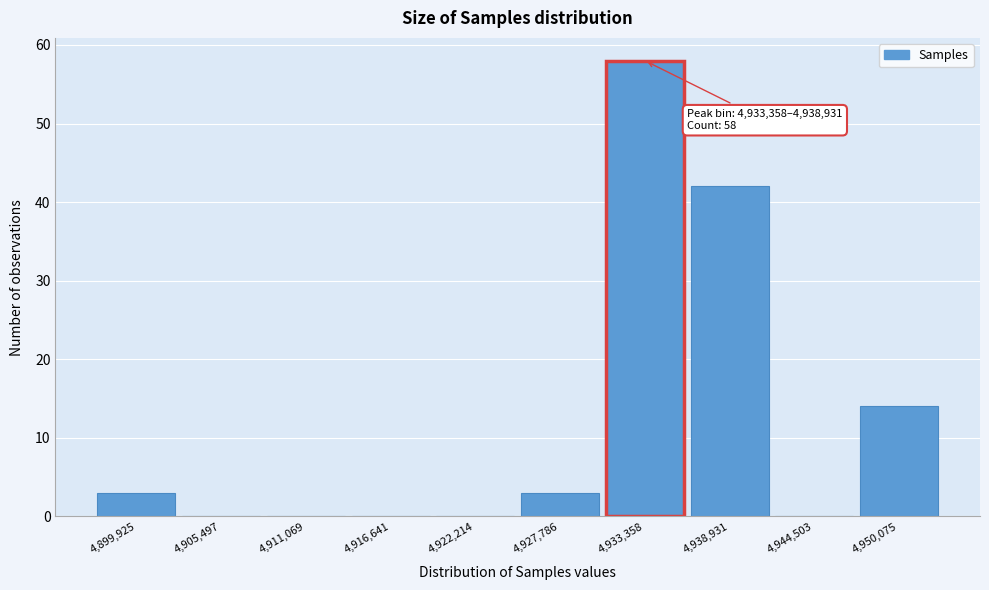

Reading right to left, what are all the values shown in this chart?

4,950,075=14	4,944,503=0	4,938,931=42	4,933,358=58	4,927,786=3	4,922,214=0	4,916,641=0	4,911,069=0	4,905,497=0	4,899,925=3